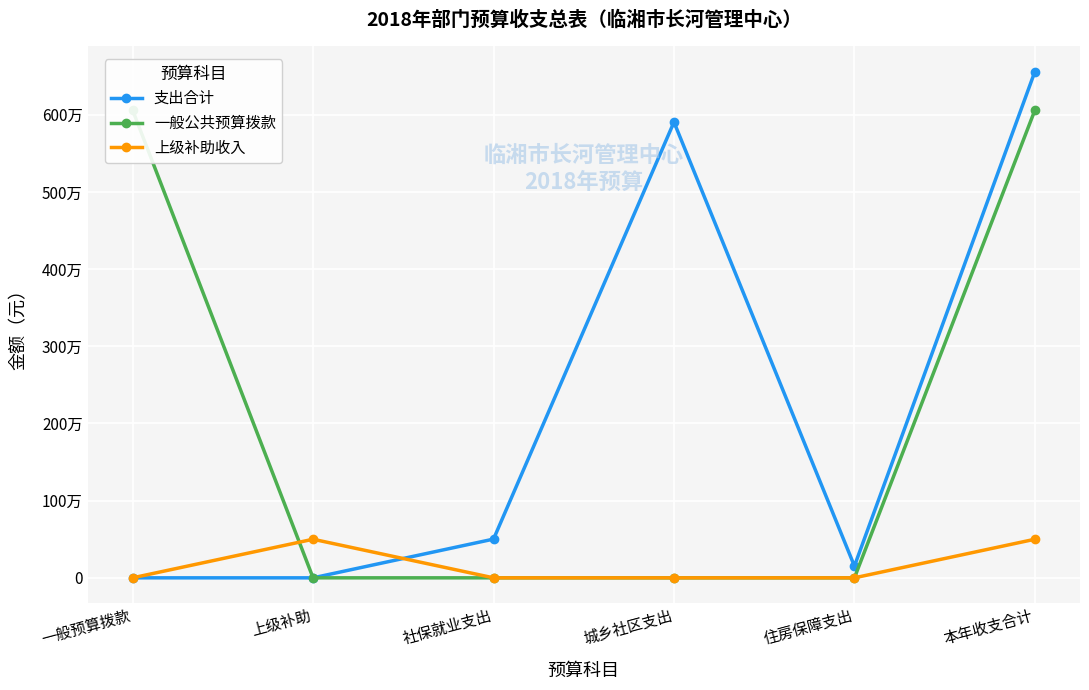

How many interior local peaks does the 支出合计 series have?

1